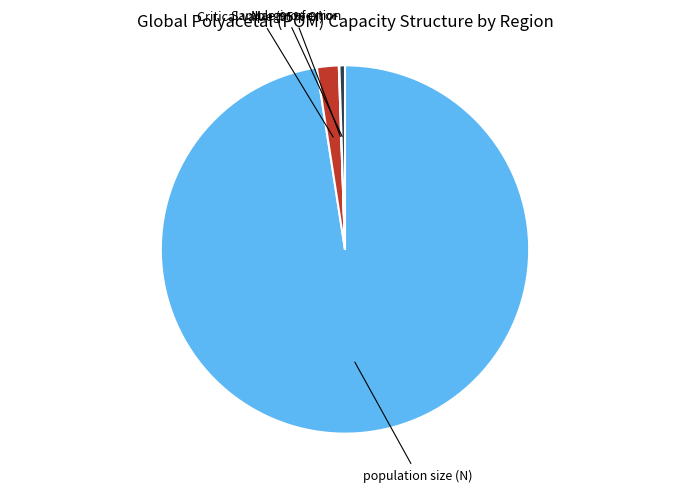

Which category has the biggest portion of the pie?

population size (N)